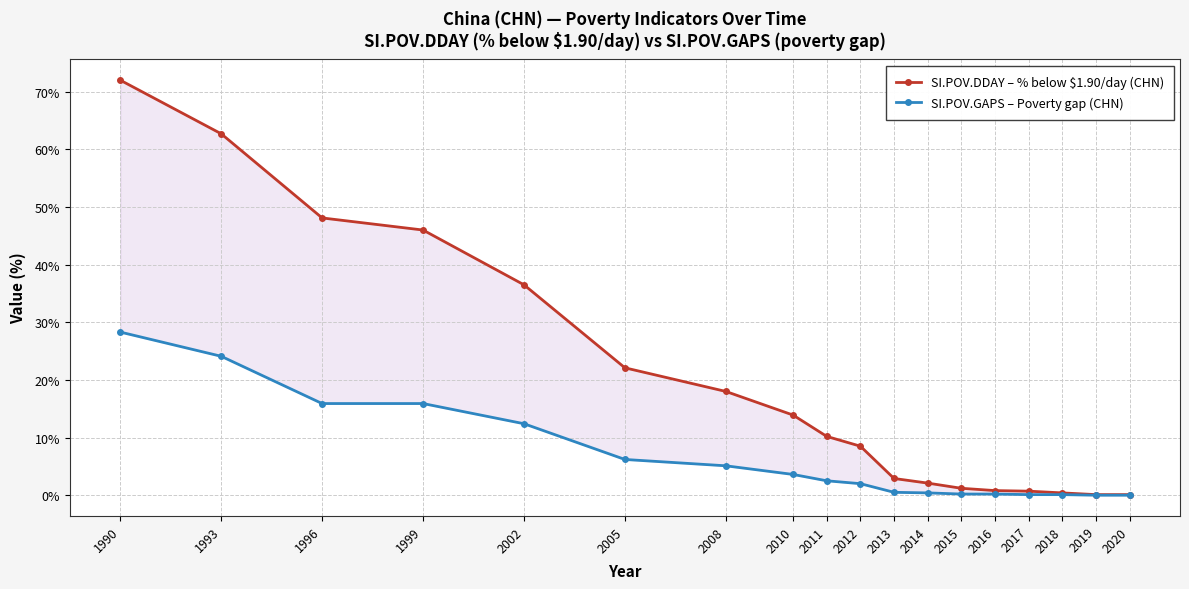

True or false: SI.POV.GAPS – Poverty gap (CHN) has more than 1 interior local peaks.

False